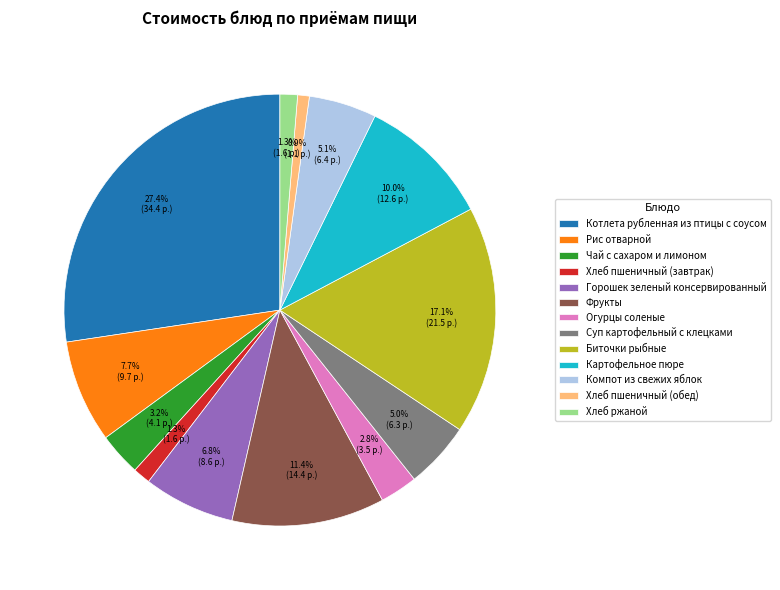

Is it true that Горошек зеленый консервированный is 7% of the pie?

True